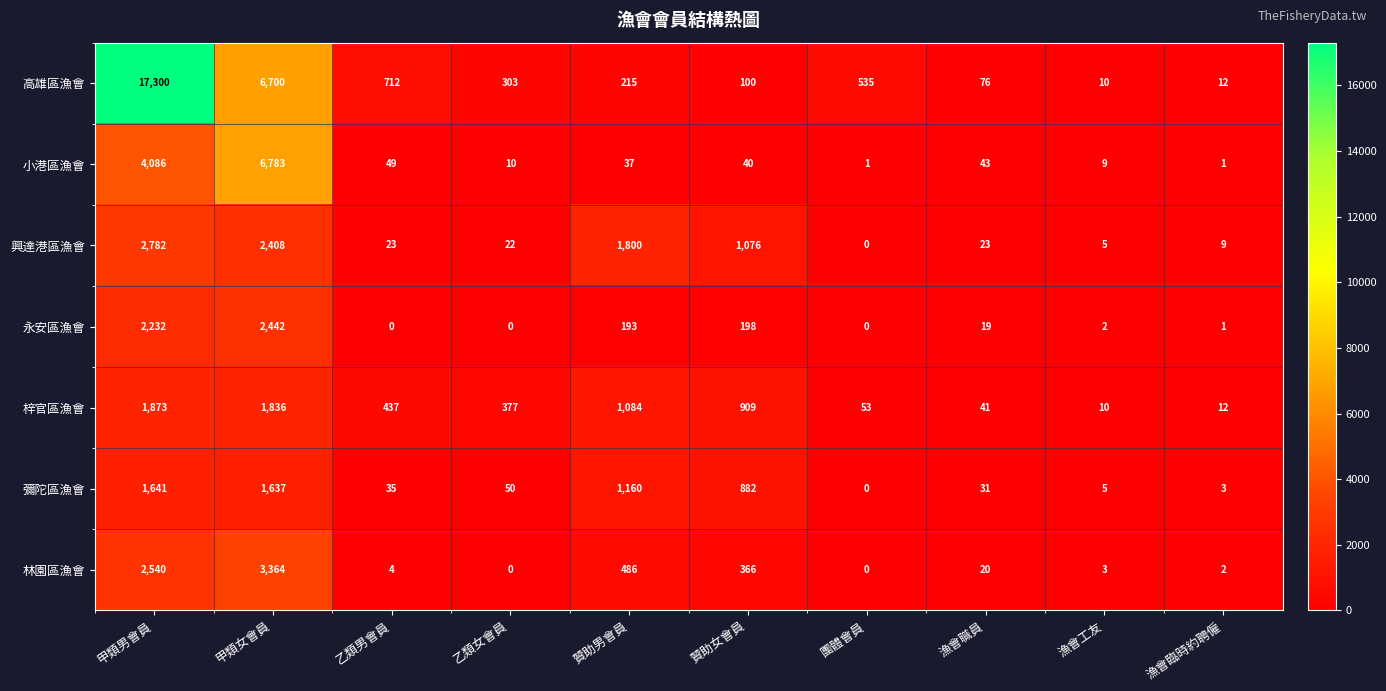

Where is 梓官區漁會 nearest to the value 941?

贊助女會員